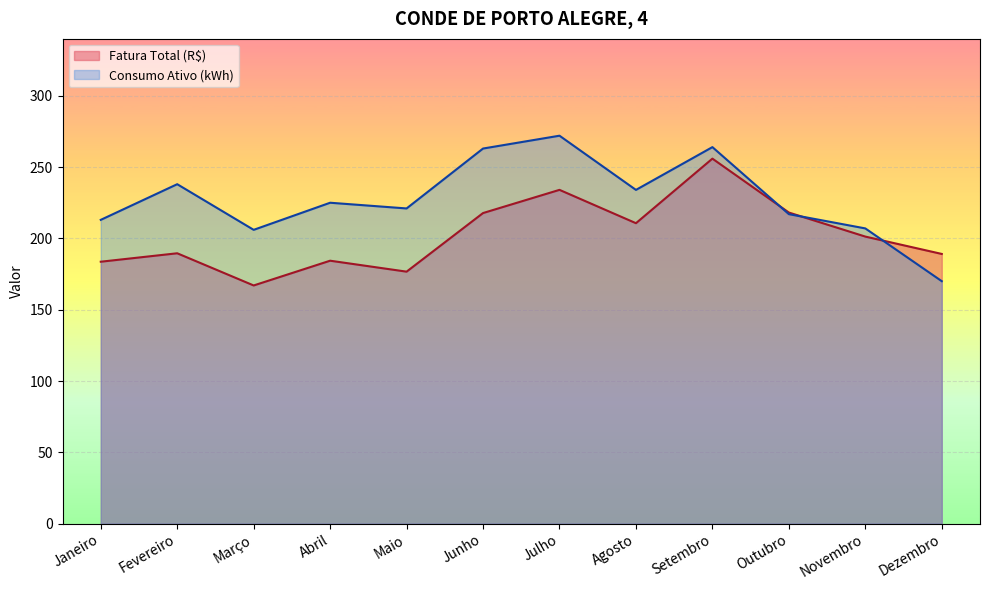

What is the sum of all Fatura Total (R$) values?

2428.1